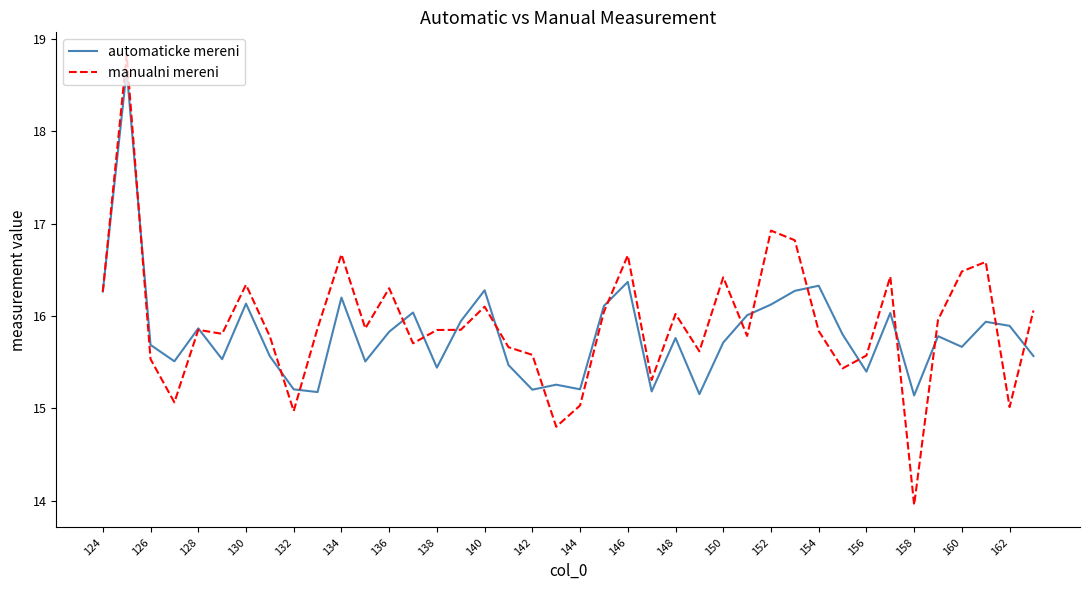

Which series has the largest range (max minus min)?

manualni mereni